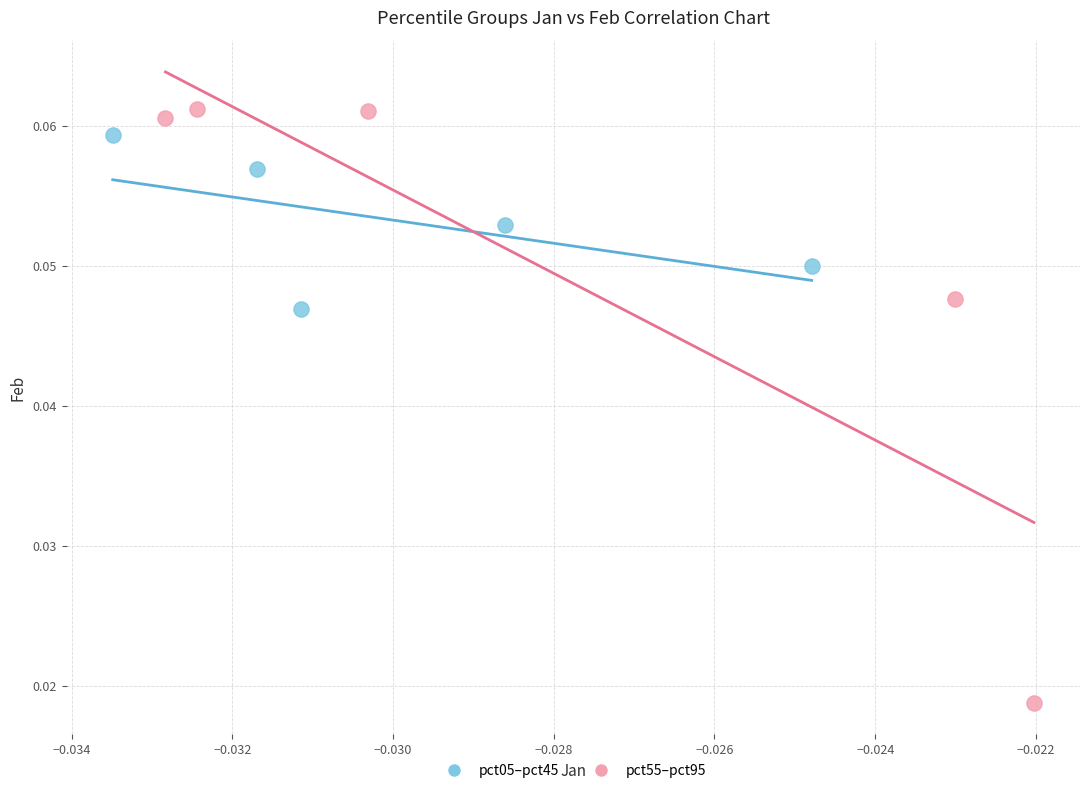

Which series has the largest Y range (max minus min)?

pct55–pct95